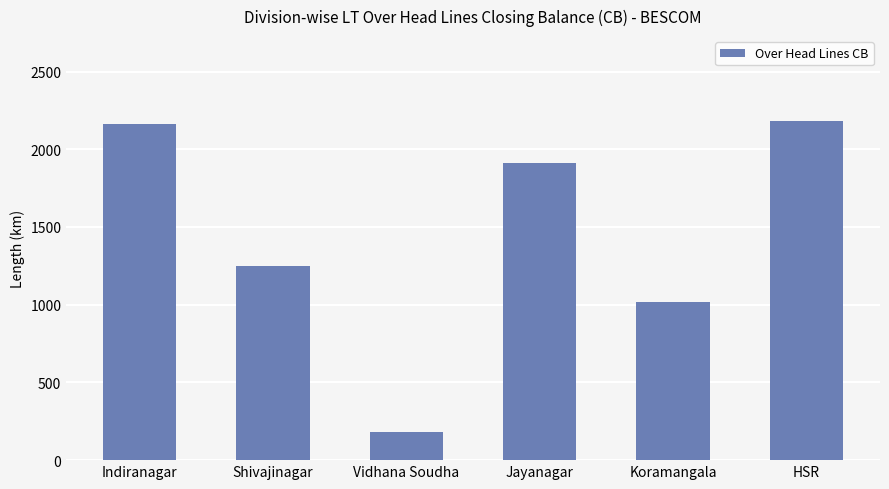

What is the smallest value displayed?

183.9